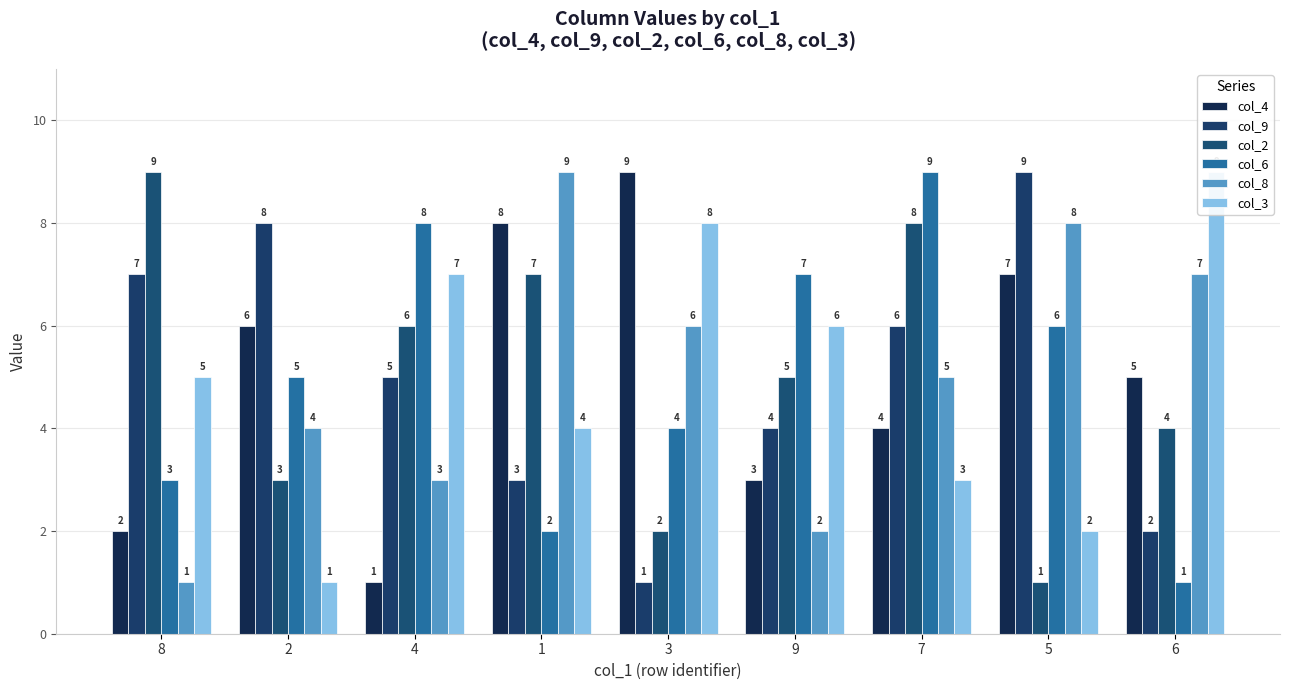

At which label does col_2 reach its minimum?

5